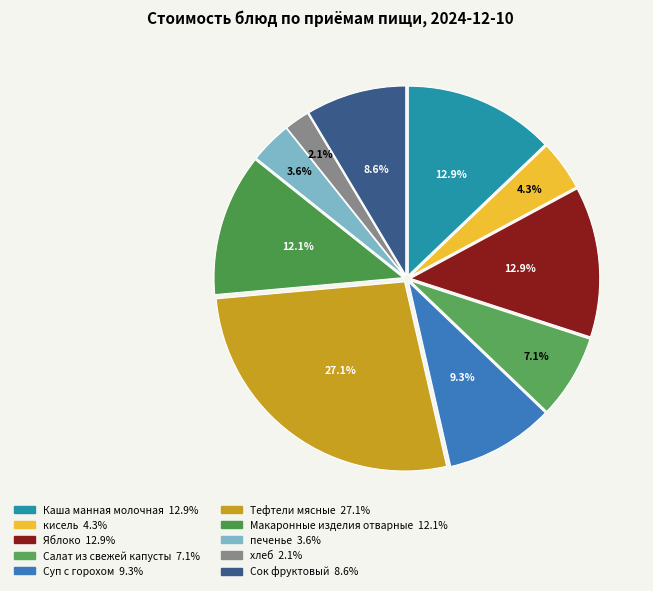

How much of the chart is everything except кисель?

95.7%